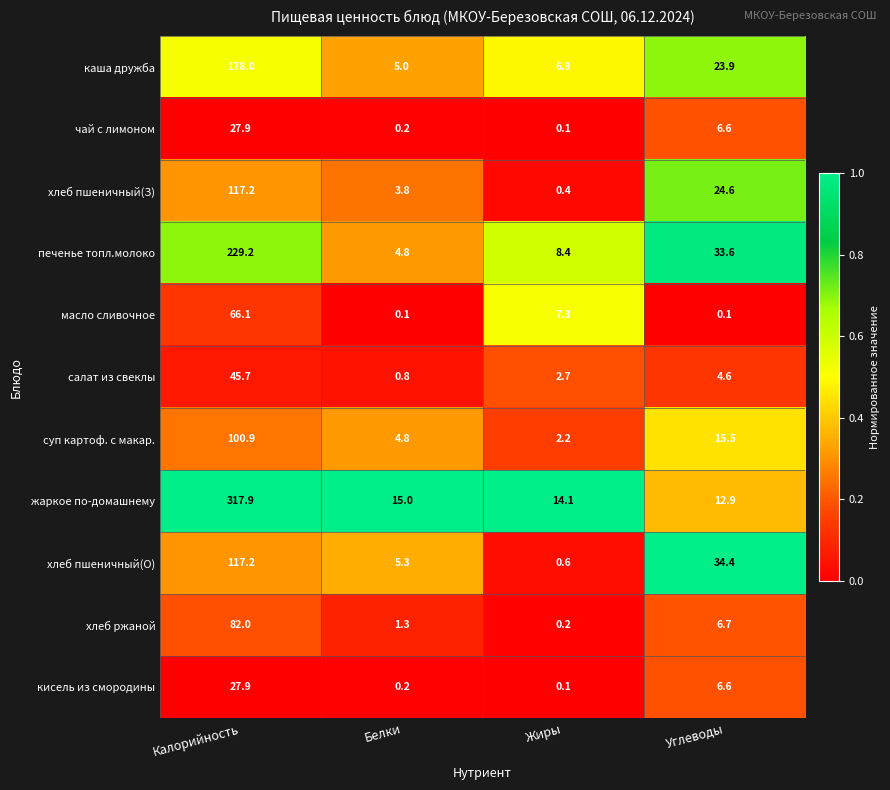

At which category is the sum across all series the highest?

Калорийность